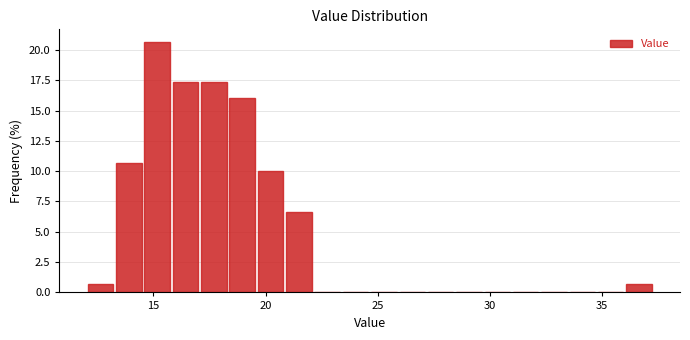

Around what value on the x-axis is the tallest bar? Give the approximate position of its centre, as read against the axis.

15.0